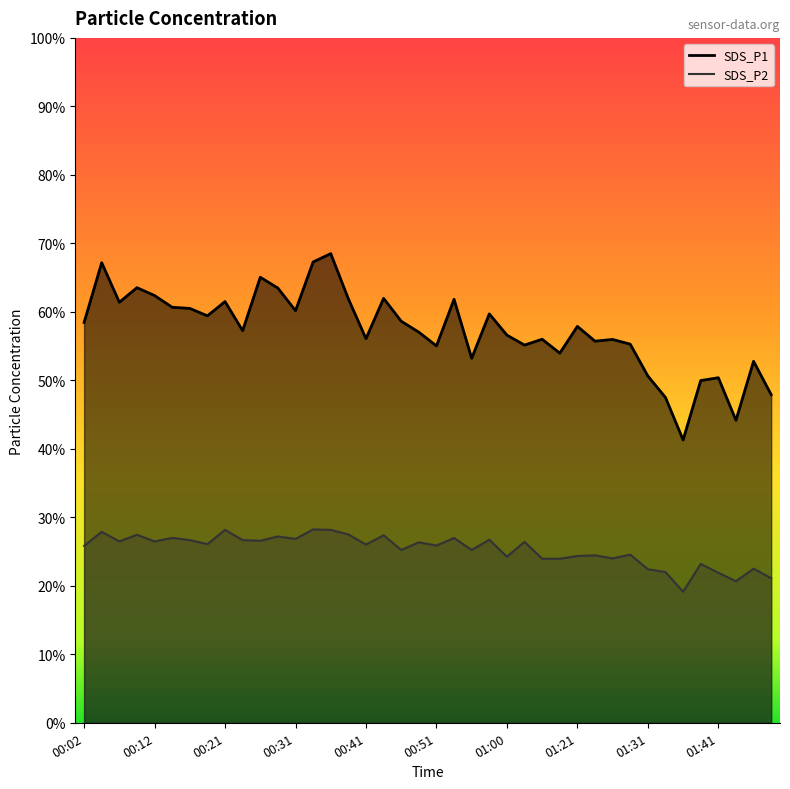

What is the difference between the second highest and minimum values in the SDS_P2 series?

9.0